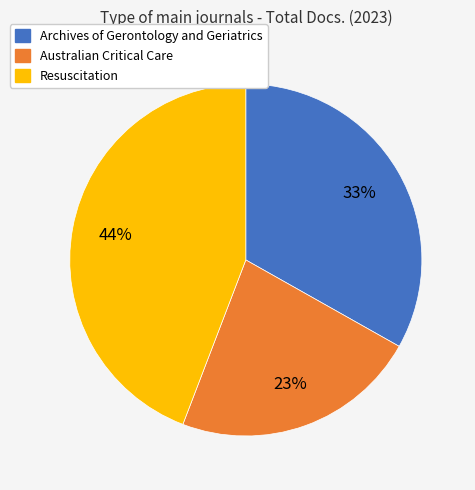

What percentage is the Australian Critical Care slice, to the nearest percent?

23%